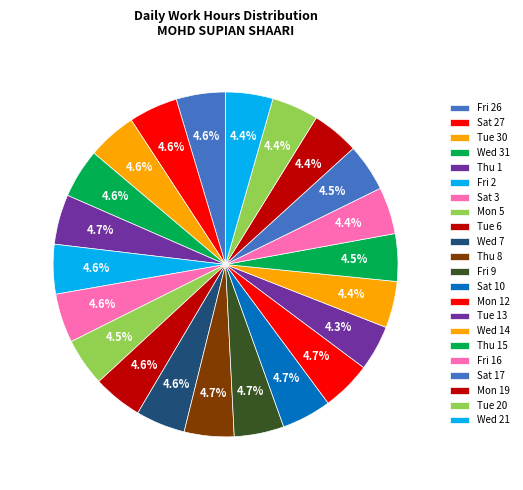

To the nearest percent, what portion does Wed 7 represent?

5%